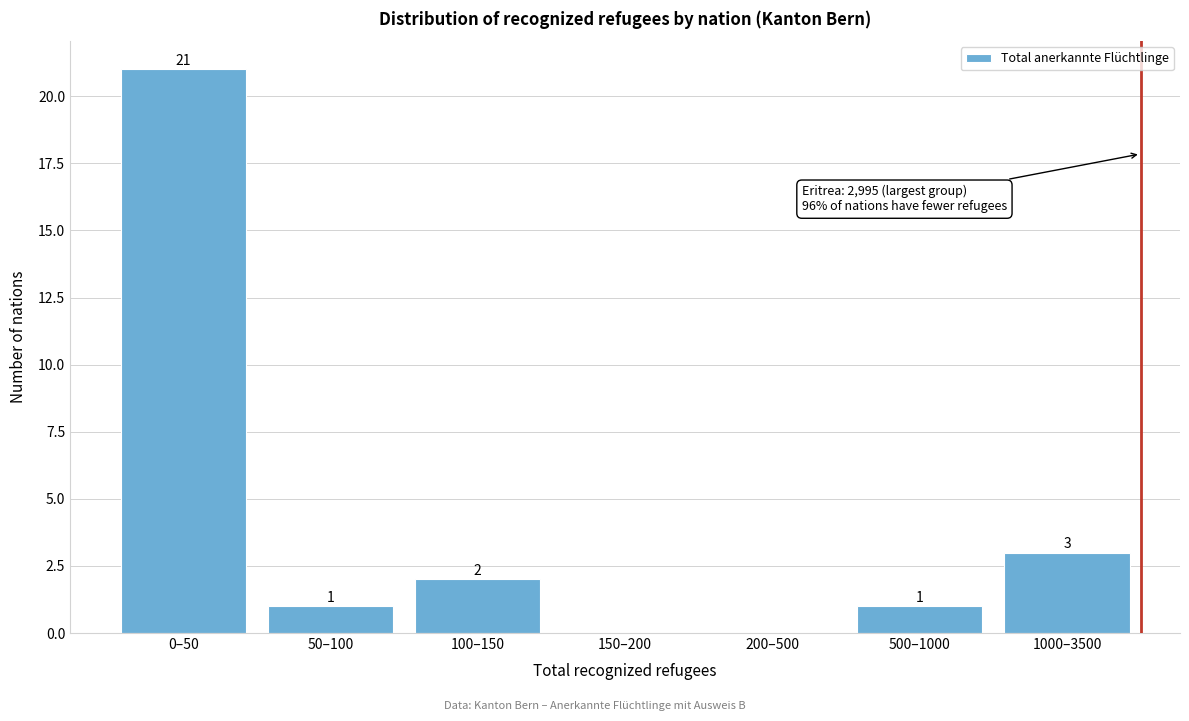

Reading left to right, list all the values displayed in this chart.

0–50=21	50–100=1	100–150=2	150–200=0	200–500=0	500–1000=1	1000–3500=3